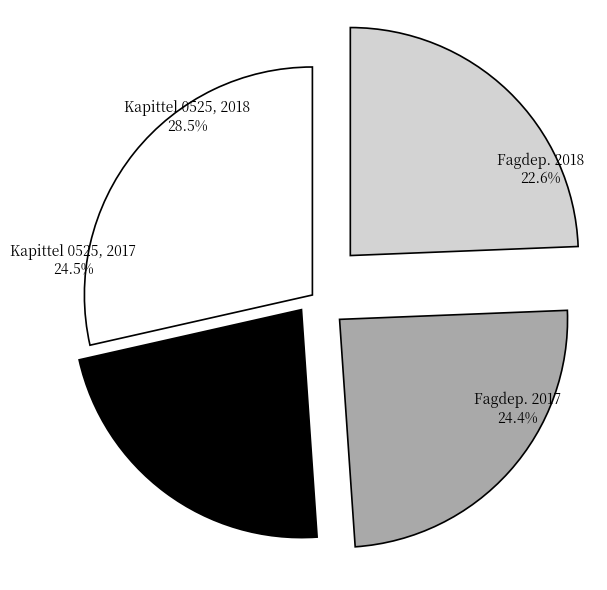

What is the smallest slice in the pie chart?

Fagdep. 2018